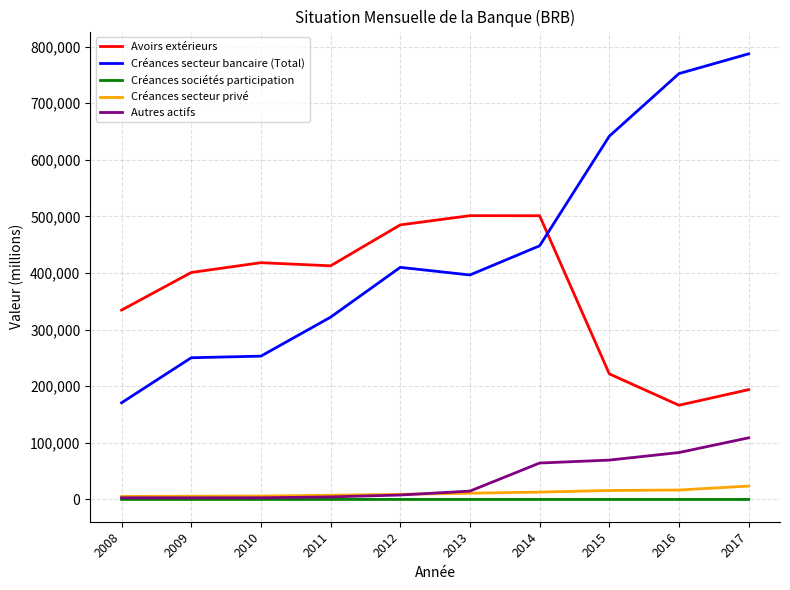

What is the difference between the Créances secteur bancaire (Total) values at 2013 and 2014?

51489.3